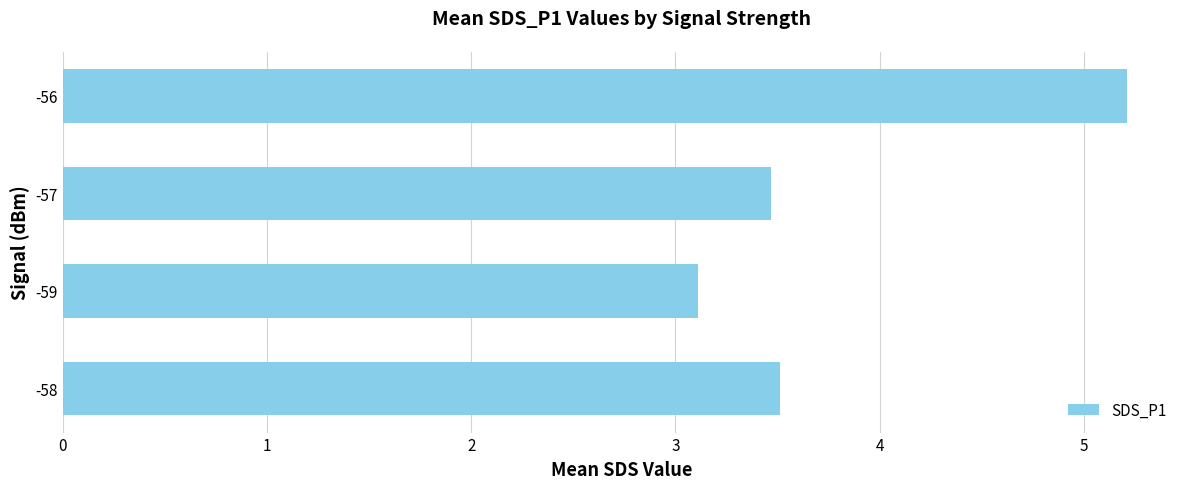

What is the difference between the second highest and minimum values?

0.4